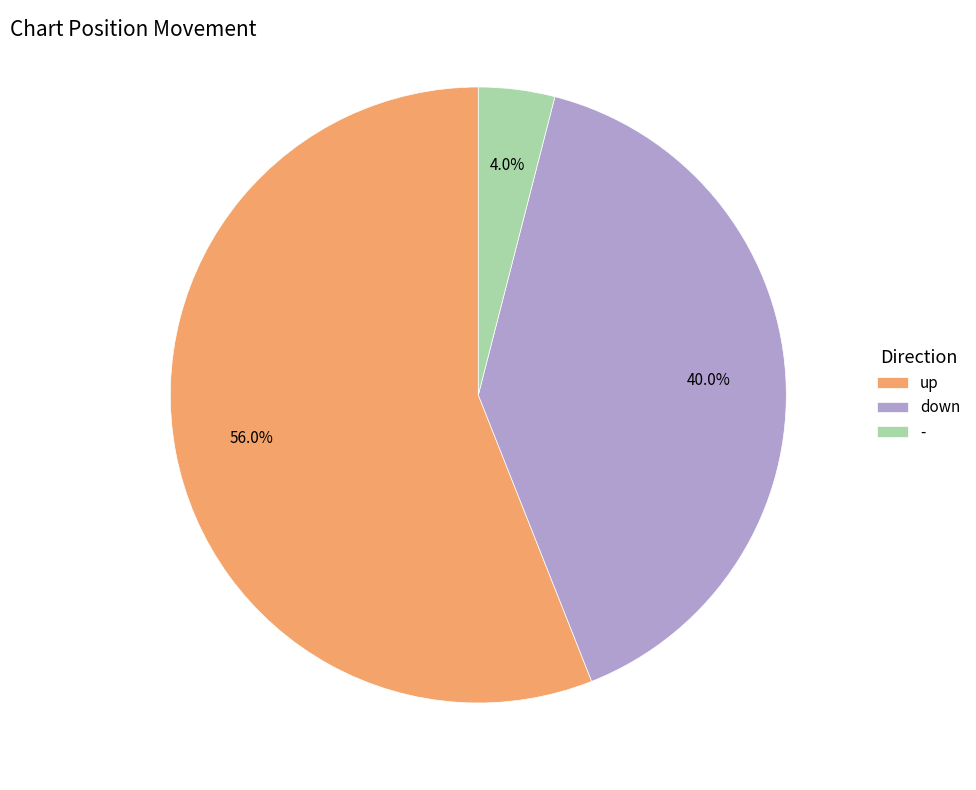

Between down and -, which is larger?

down